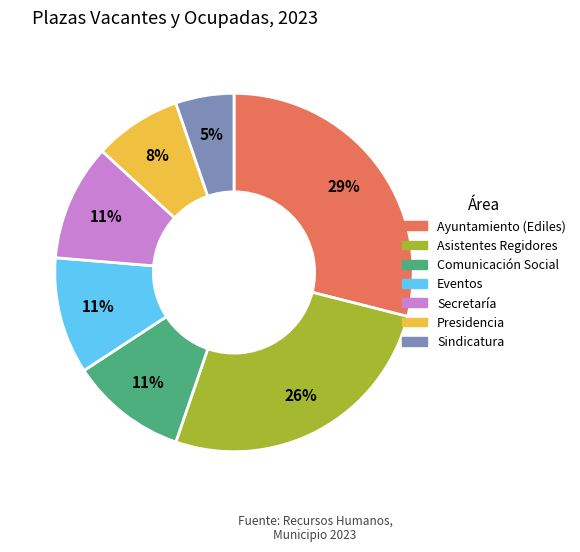

True or false: Sindicatura accounts for 1% of the total.

False